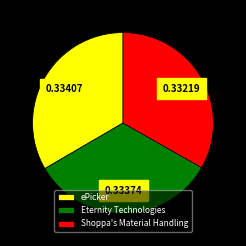

Approximately how many times larger is the value at ePicker compared to Shoppa's Material Handling?

1.0